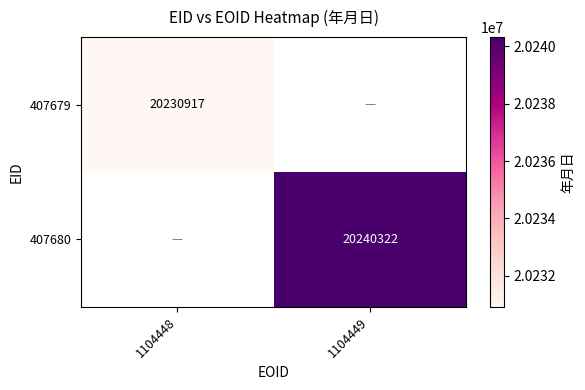

The value of 407680 at 1104449 is 20240322. True or false?

True